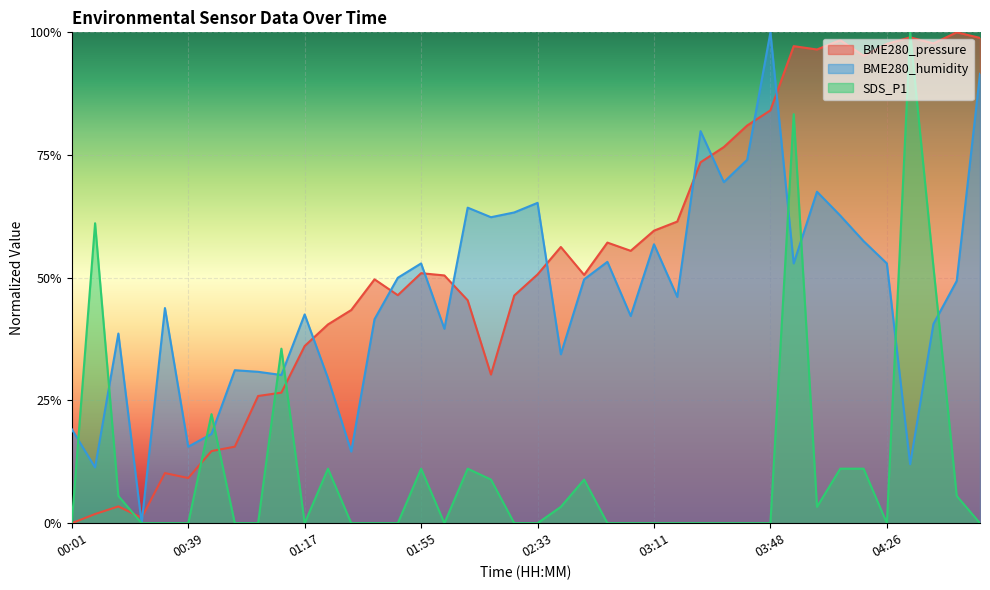

List the labels in order of BME280_pressure value, largest first.

04:49, 04:34, 04:57, 04:11, 04:42, 04:26, 03:56, 04:04, 04:19, 03:48, 03:41, 03:33, 03:26, 03:18, 03:11, 02:55, 02:40, 03:03, 01:55, 02:33, 02:48, 02:02, 01:39, 01:47, 02:25, 02:10, 01:32, 01:24, 01:17, 02:17, 01:09, 01:01, 00:54, 00:46, 00:31, 00:39, 00:16, 00:08, 00:24, 00:01